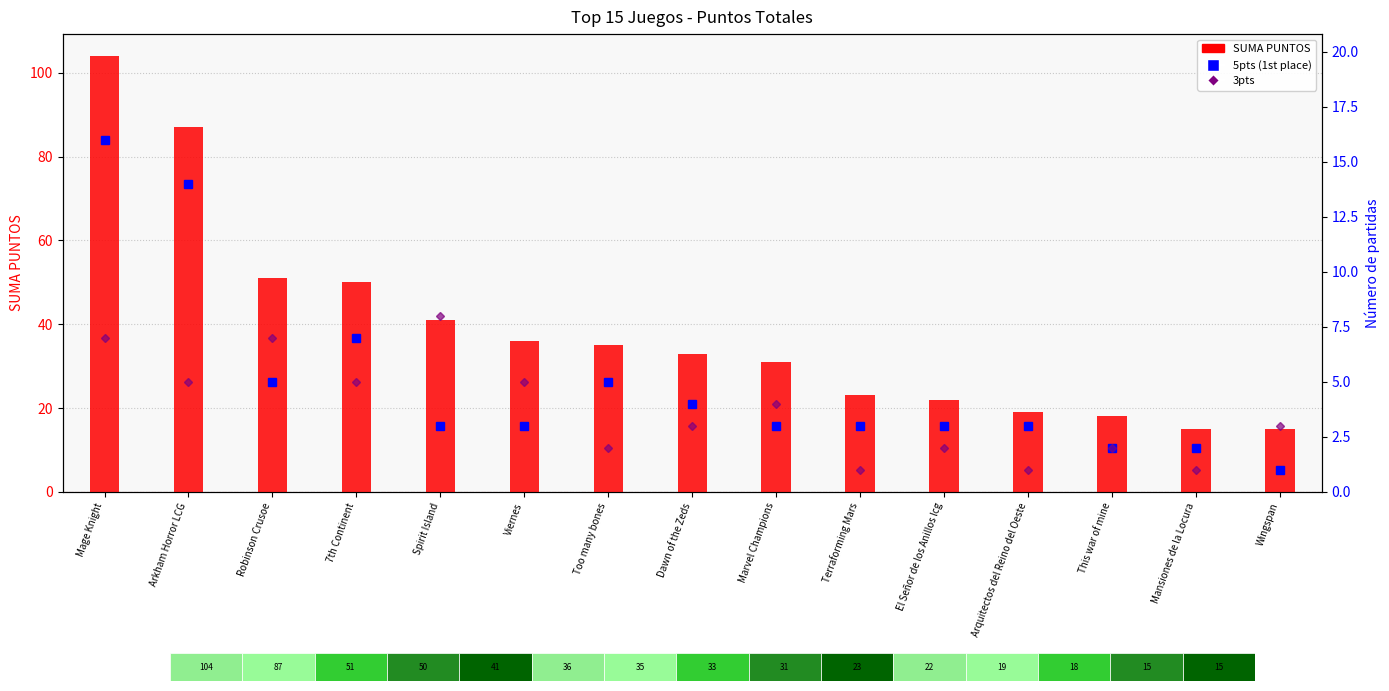

Which has a higher value, Wingspan or Terraforming Mars?

Terraforming Mars